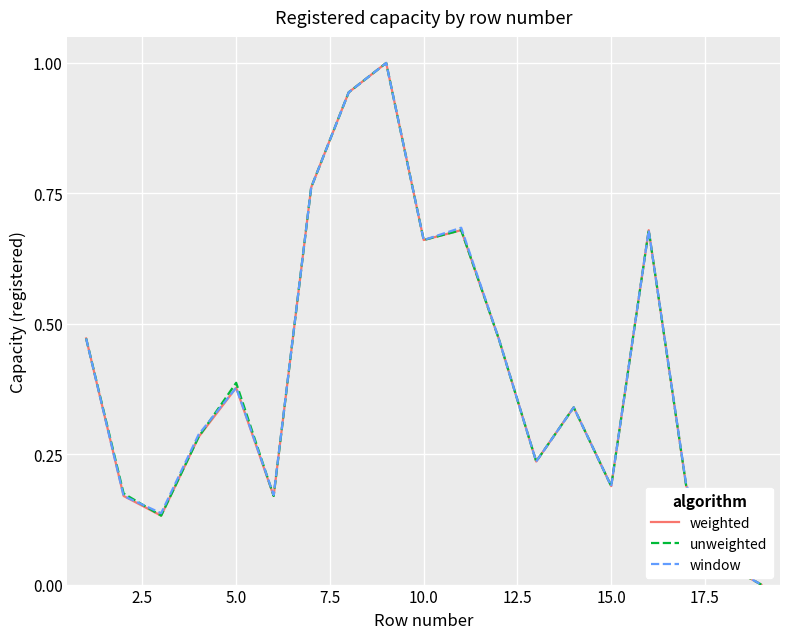

Rank the series by their average value, from lowest to highest.

weighted, unweighted, window